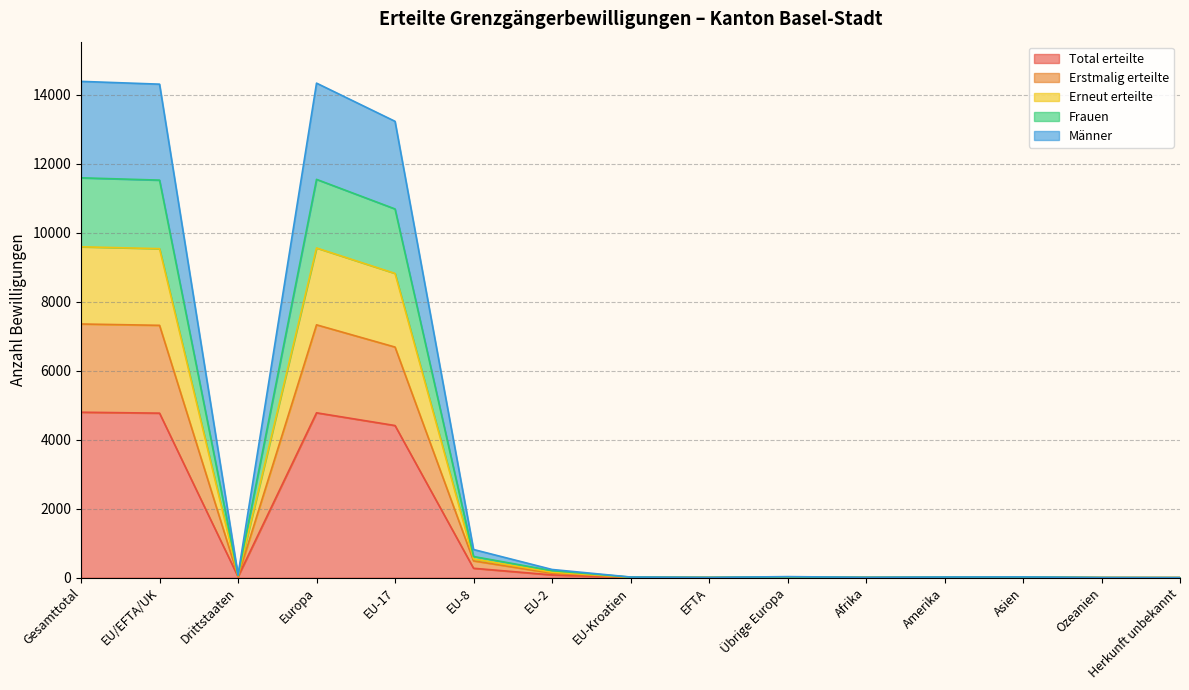

What are all the series names shown in the legend?

Total erteilte, Erstmalig erteilte, Erneut erteilte, Frauen, Männer